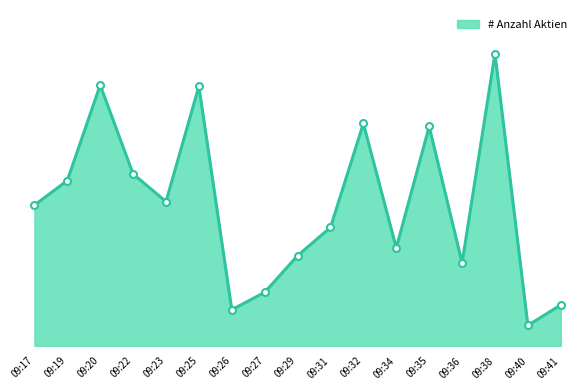

What is the value of the 13th point from the left?

365